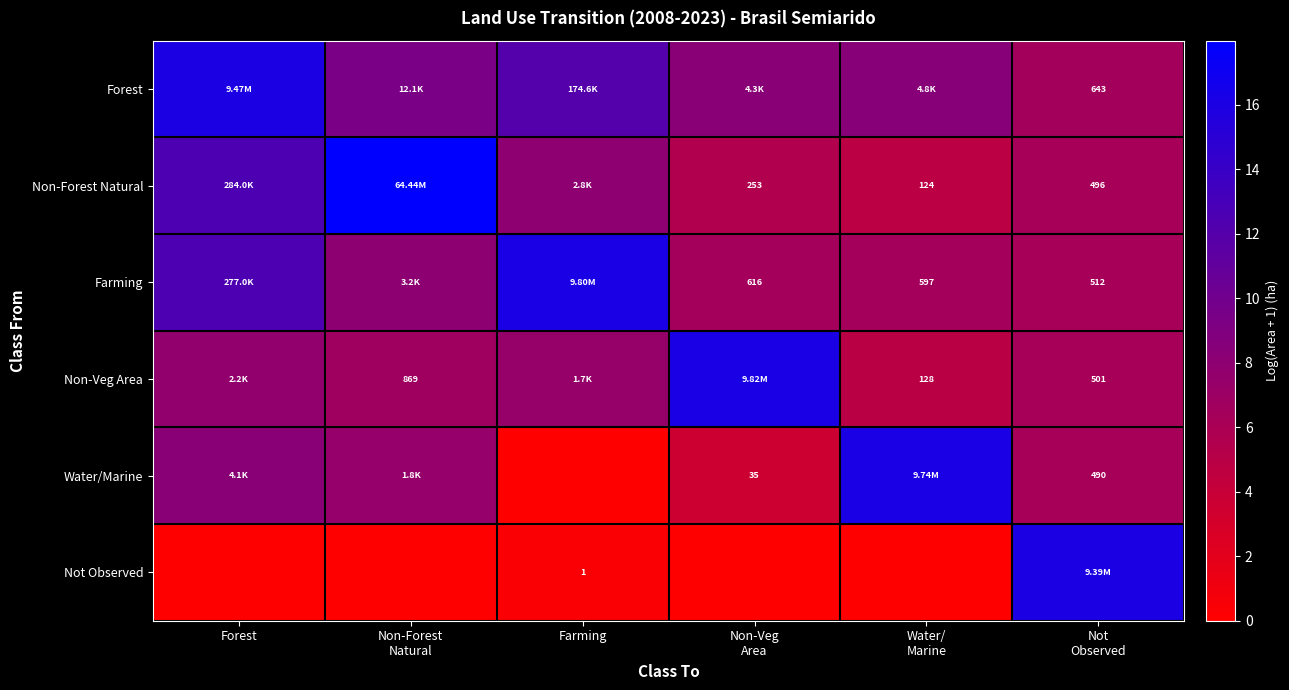

At Not Observed, list the series in order from largest to smallest.

Not Observed, Forest, Farming, Non-Veg Area, Non-Forest Natural, Water/Marine